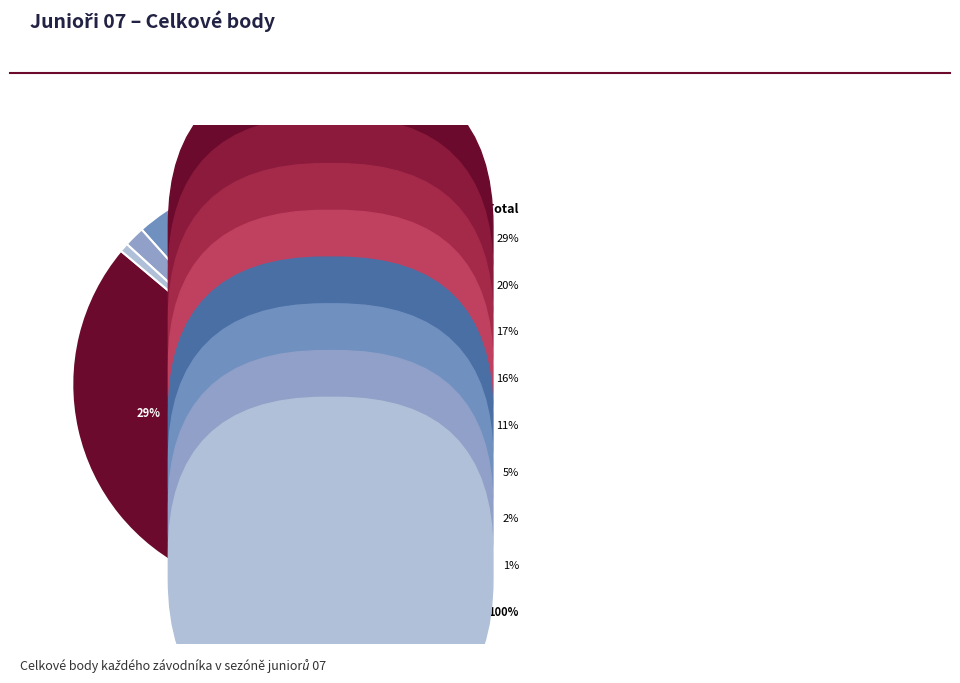

How many slices are in this pie chart?

8